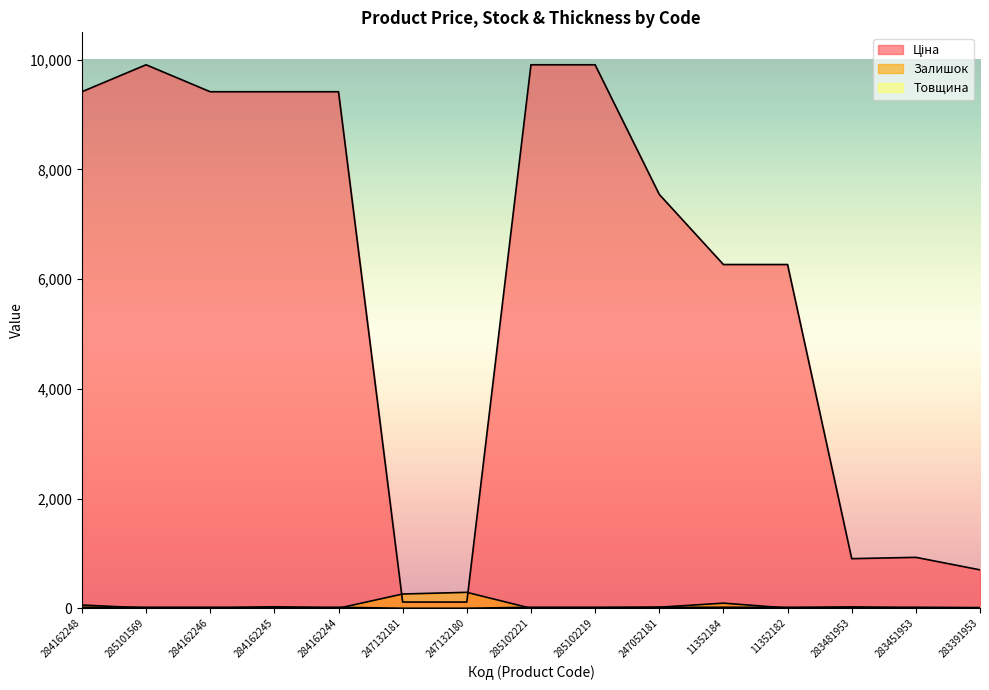

What is the difference between the maximum and second lowest values in the Ціна series?

9795.1